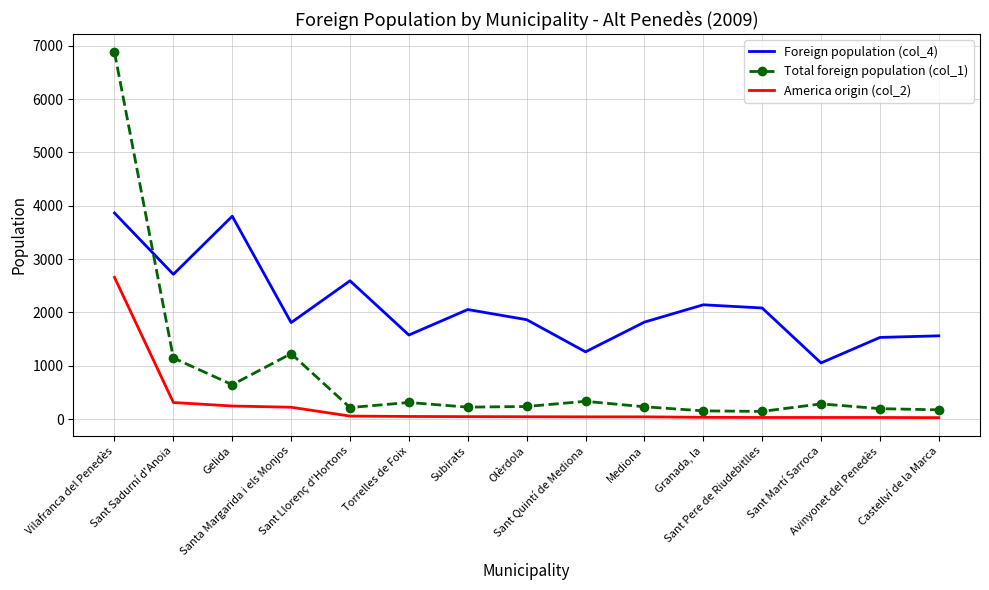

What are all the series names shown in the legend?

Foreign population (col_4), Total foreign population (col_1), America origin (col_2)